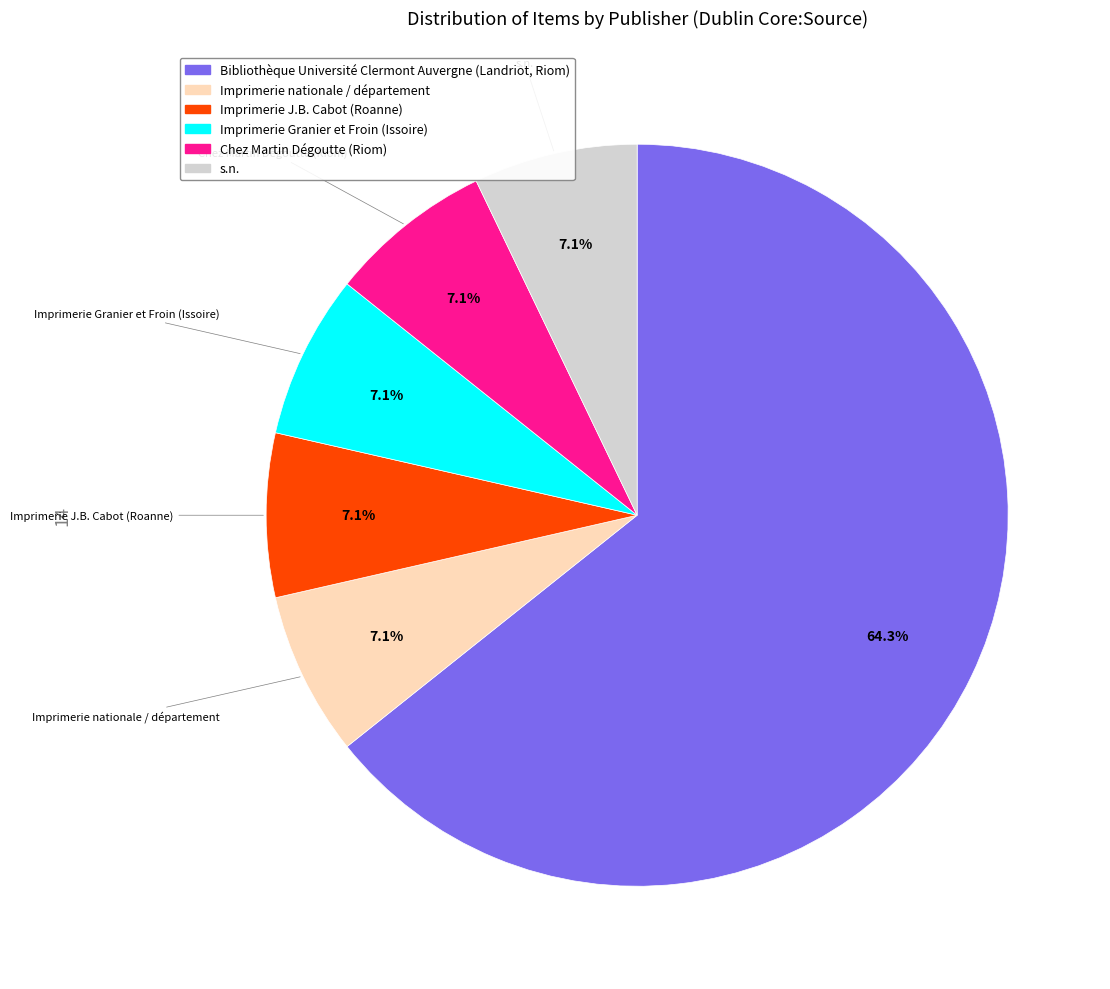

What is the majority slice?

Bibliothèque Université Clermont Auvergne (Landriot, Riom)